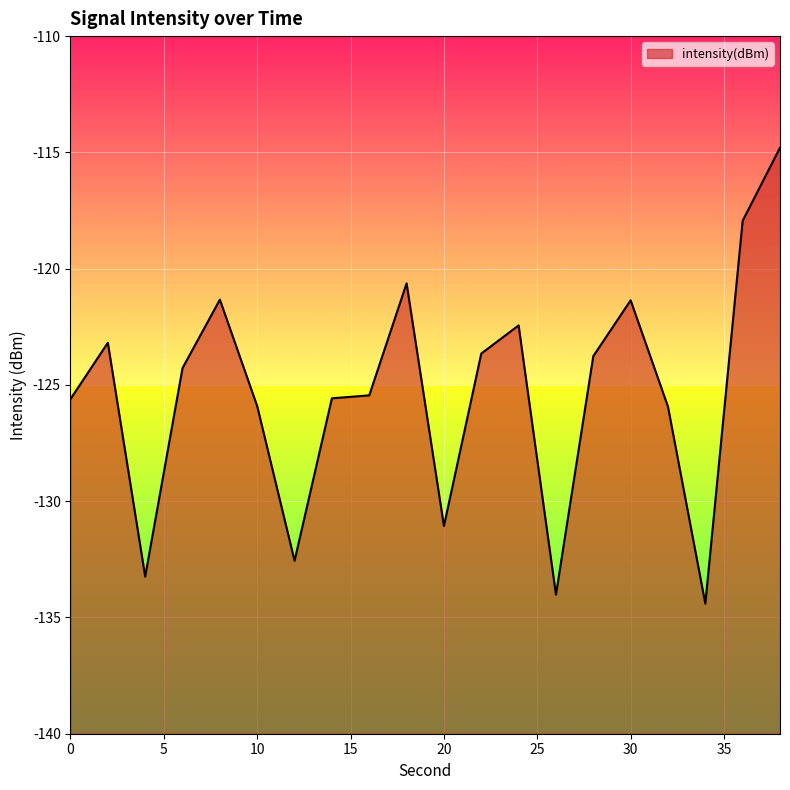

What is the maximum value shown in the chart?

-114.8